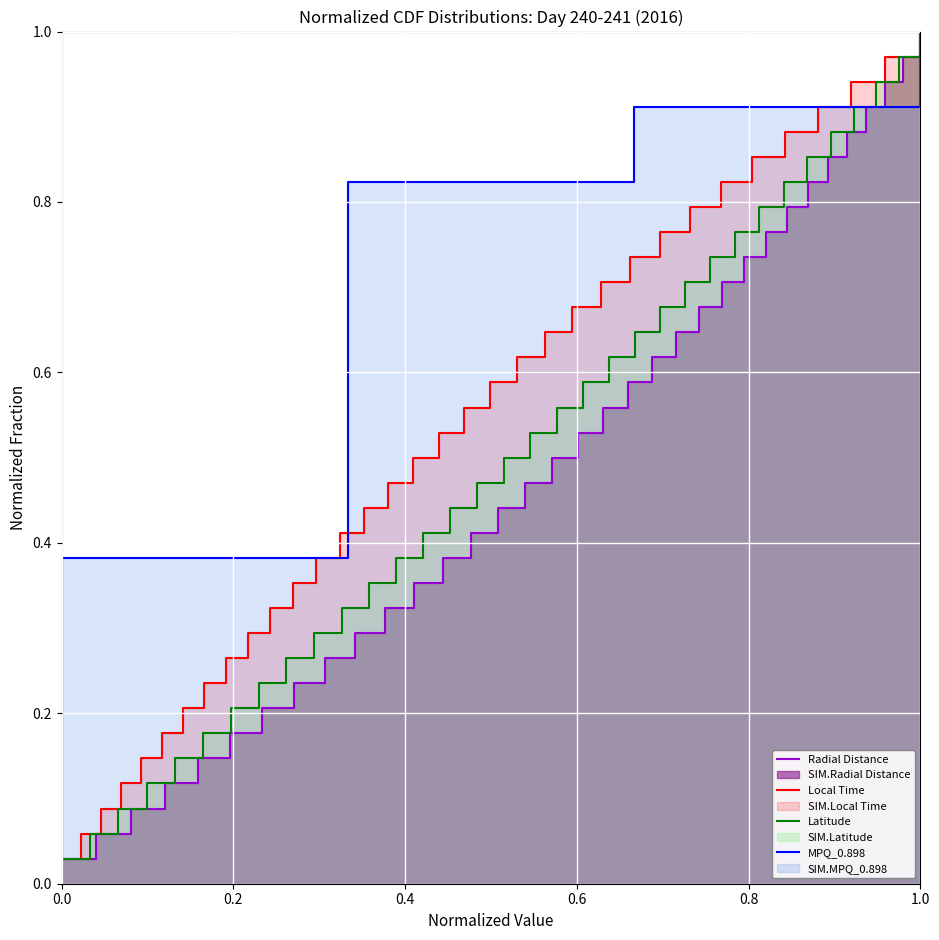

What are all the series names shown in the legend?

Radial Distance, Local Time, Latitude, MPQ_0.898